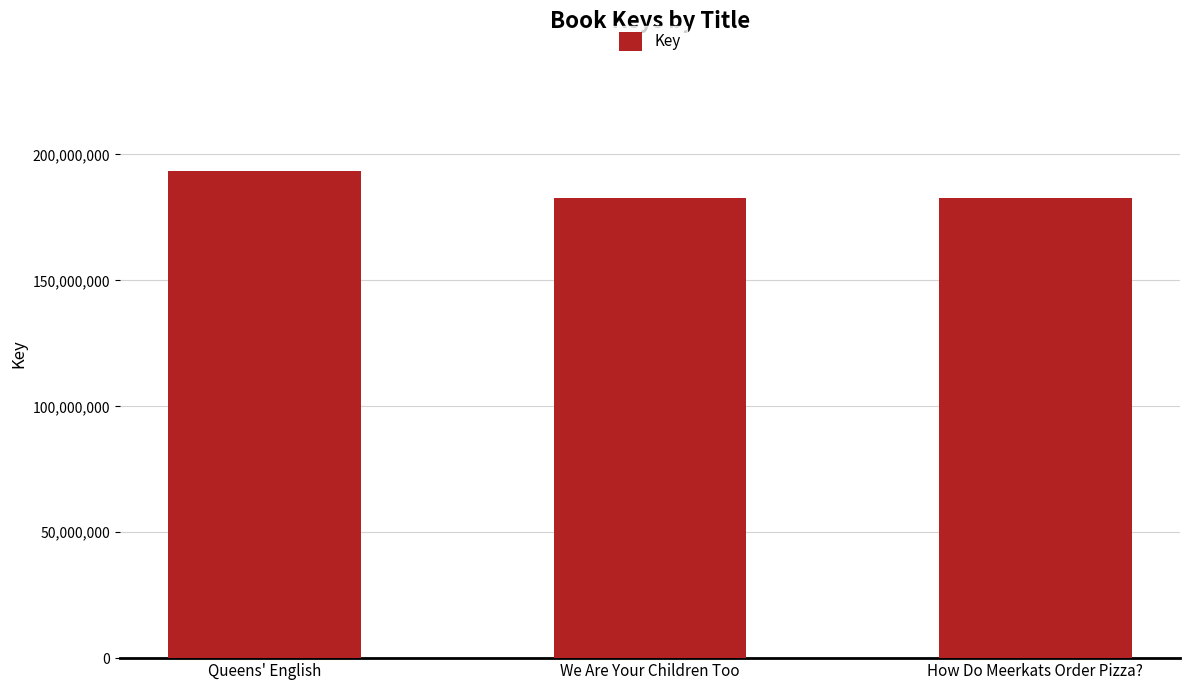

The value at How Do Meerkats Order Pizza? is 276198933. True or false?

False